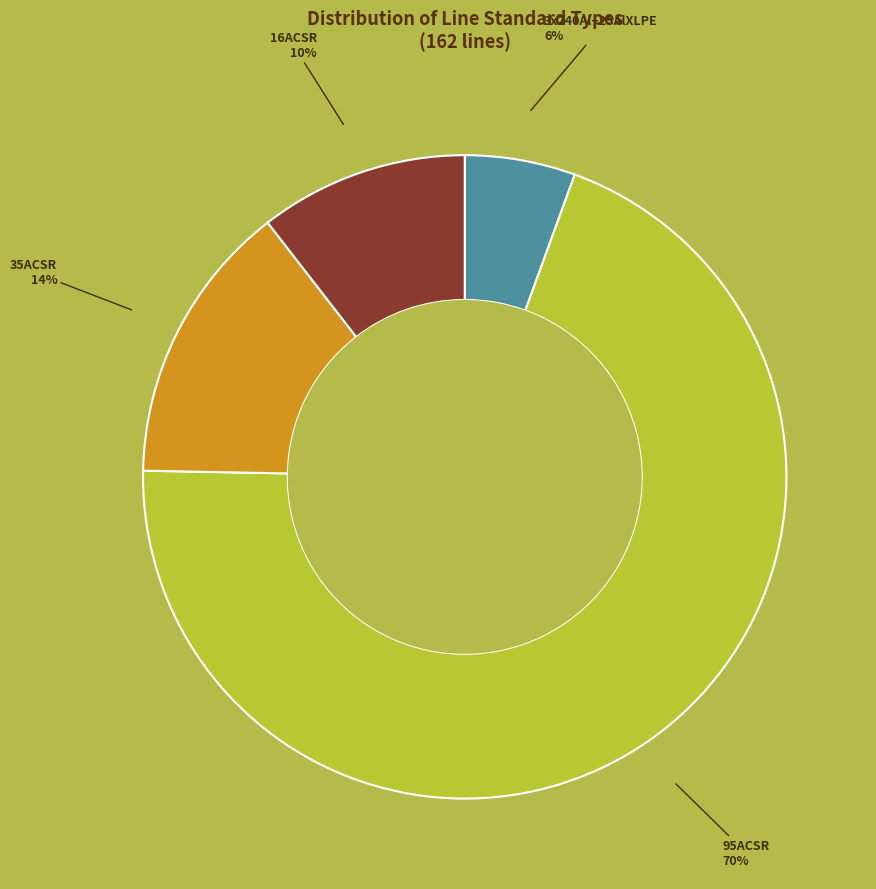

How many slices are in this pie chart?

4